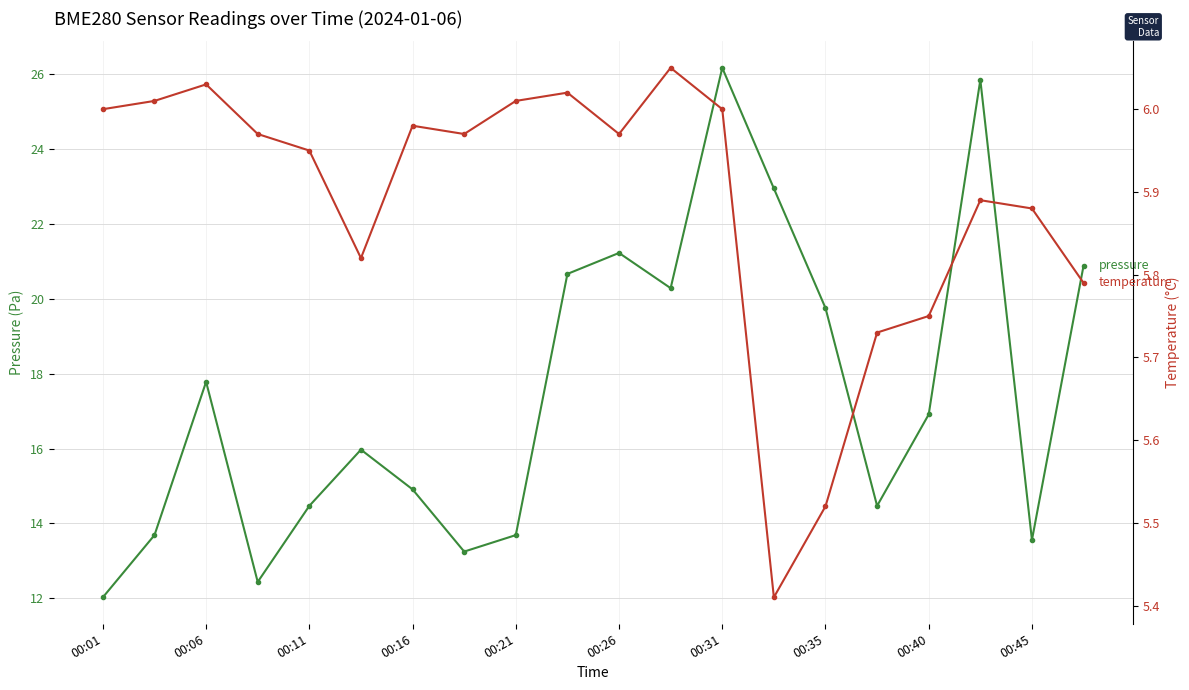

Reading left to right, extract all data points from this chart.

pressure (Pa - 99000): 12.0	13.7	17.8	12.4	14.5	16.0	14.9	13.2	13.7	20.7	21.2	20.3	26.2	22.9	19.8	14.5	16.9	25.8	13.6	20.9
temperature: 6.0	6.0	6.0	6.0	6.0	5.8	6.0	6.0	6.0	6.0	6.0	6.0	6.0	5.4	5.5	5.7	5.8	5.9	5.9	5.8